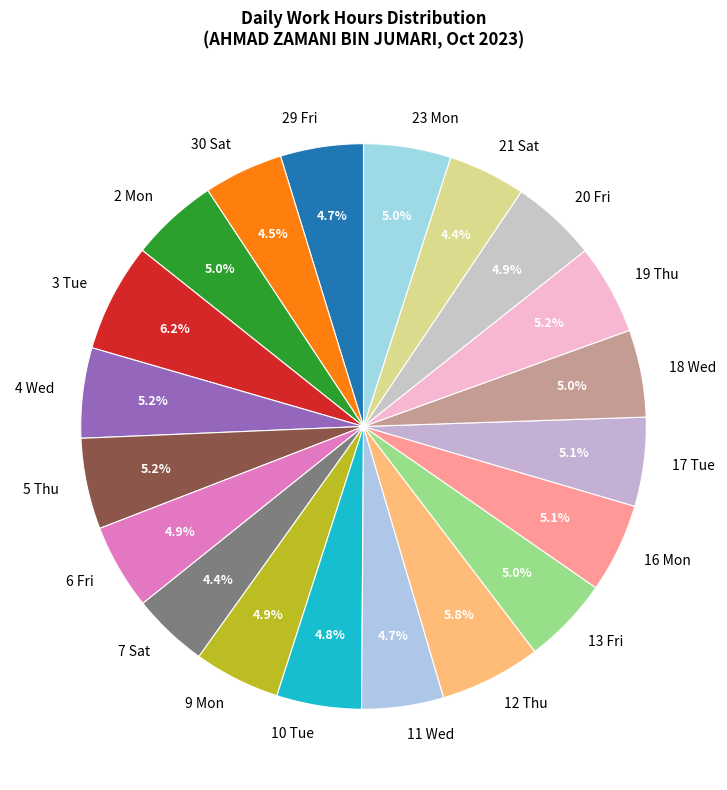

To the nearest percent, what is the difference between the largest and smallest slice percentages?

2%